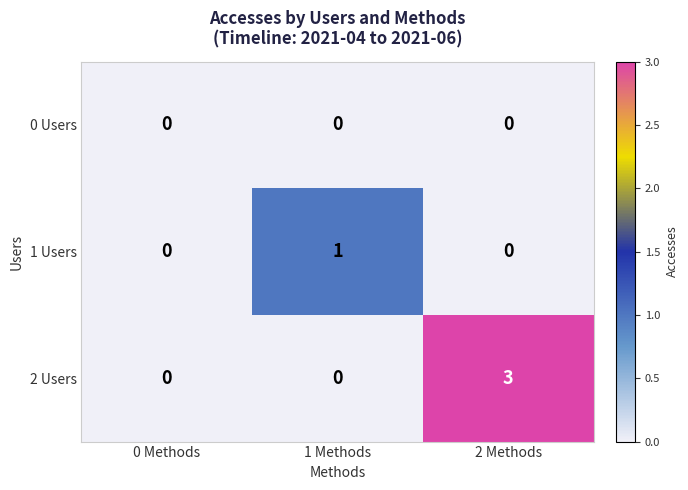

Is it true that 1 Users equals 0 at 1 Methods?

False